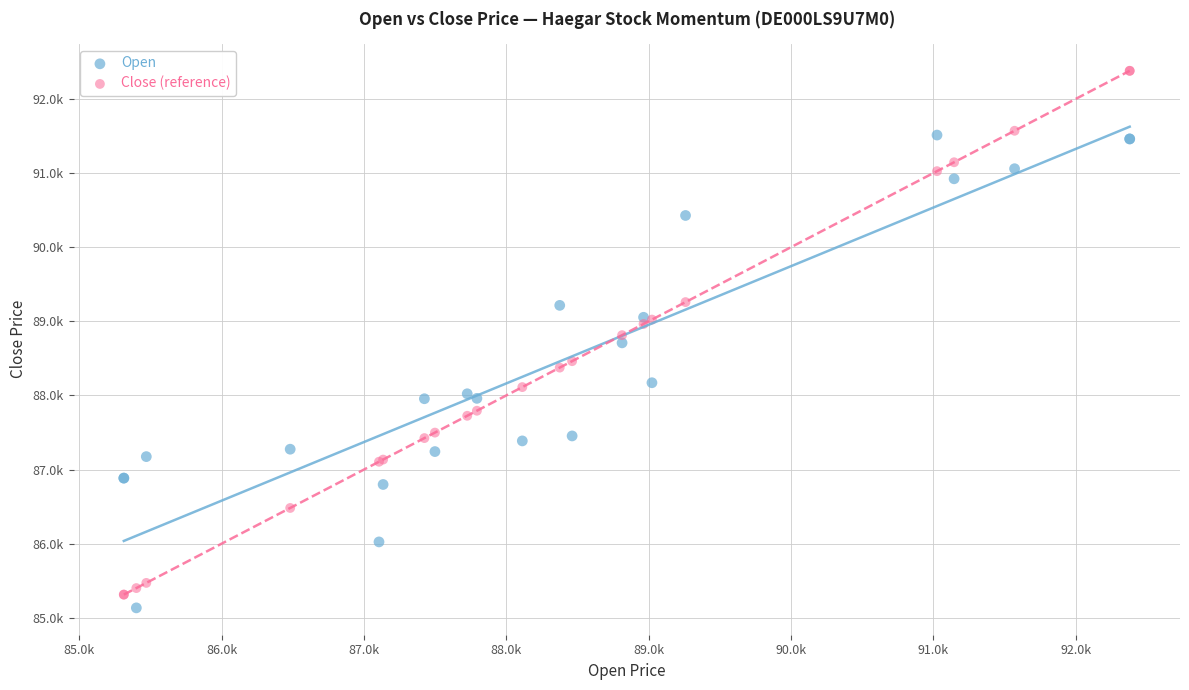

Which series contains the highest Y value?

Close (reference)